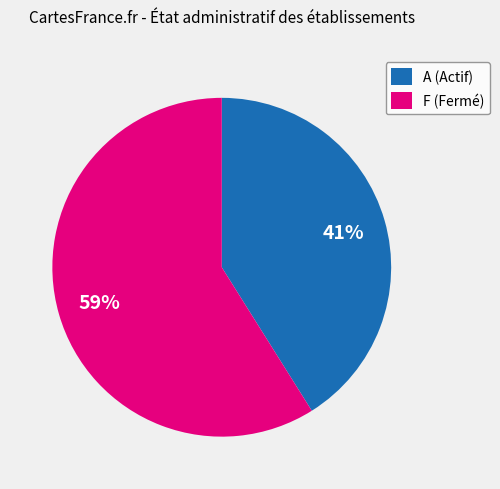

Rank the categories by value from highest to lowest.

F (Fermé), A (Actif)